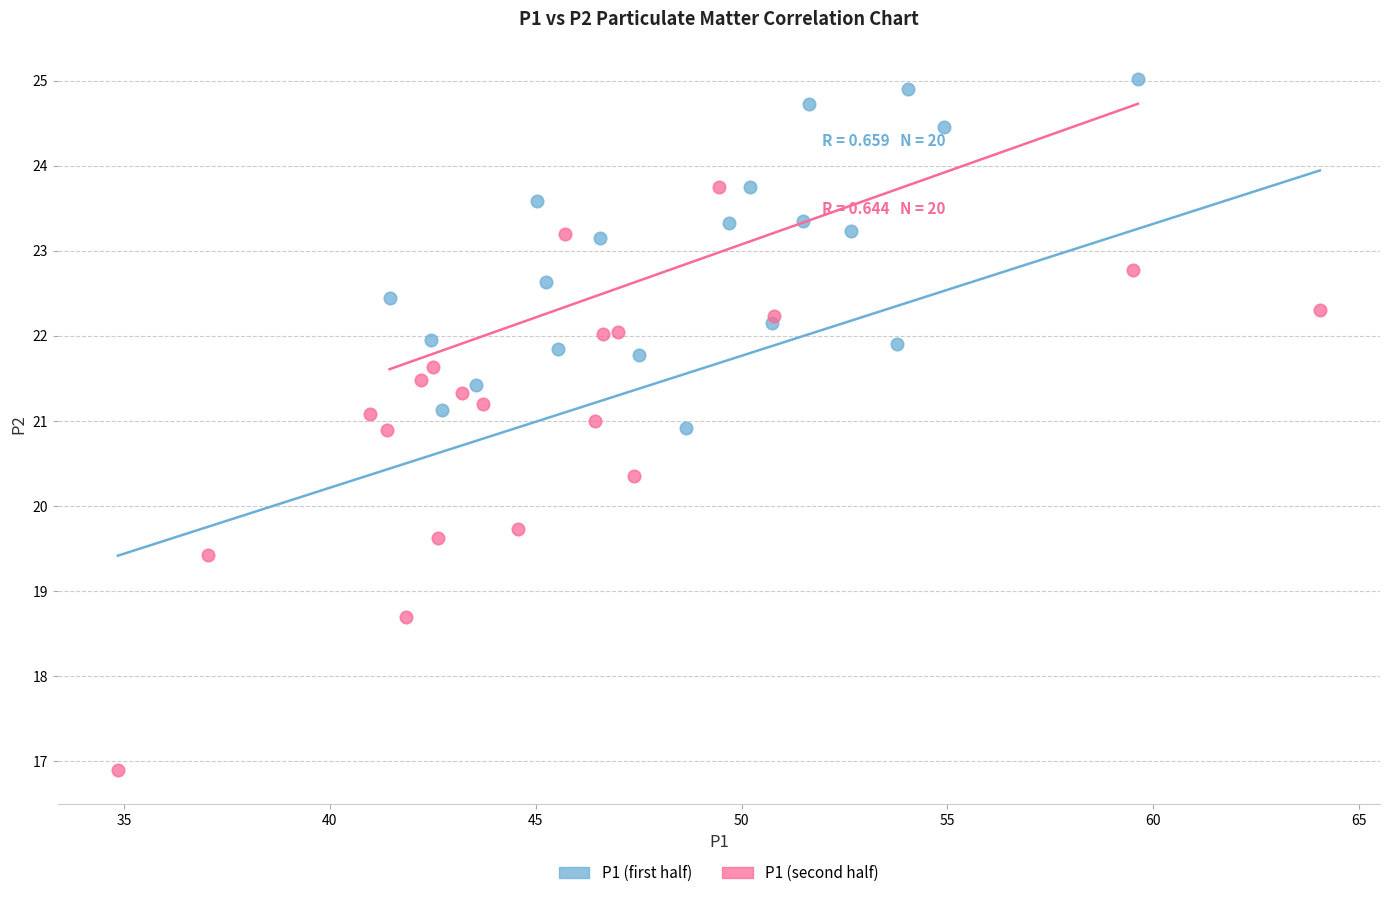

Which series reaches the minimum Y coordinate?

P1 (second half)